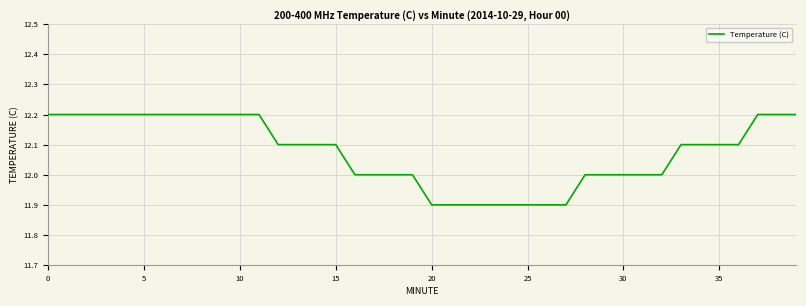

Reading right to left, transcribe all the data shown in this chart.

12.2	12.2	12.2	12.1	12.1	12.1	12.1	12.0	12.0	12.0	12.0	12.0	11.9	11.9	11.9	11.9	11.9	11.9	11.9	11.9	12.0	12.0	12.0	12.0	12.1	12.1	12.1	12.1	12.2	12.2	12.2	12.2	12.2	12.2	12.2	12.2	12.2	12.2	12.2	12.2